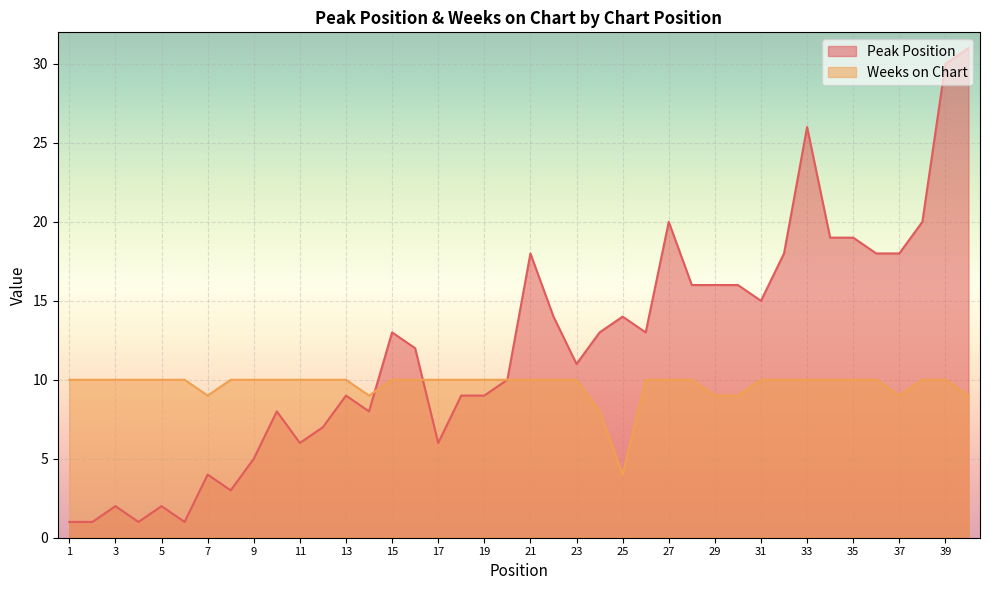

How many Weeks on Chart values are between 10 and 11?

32